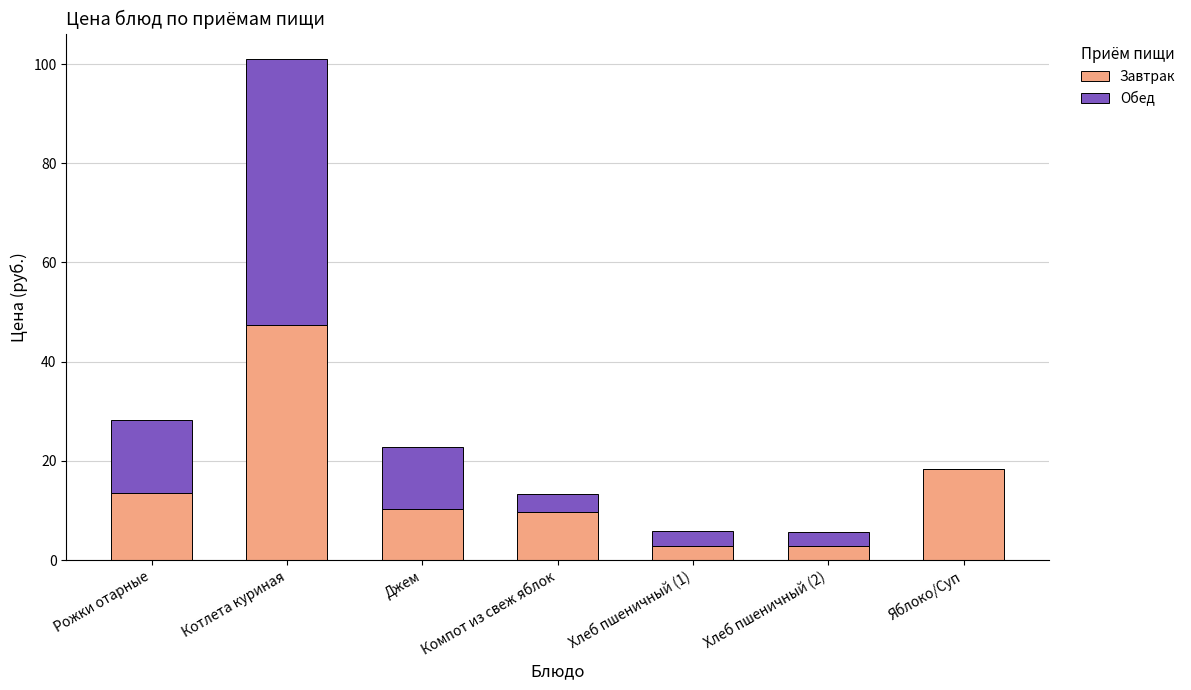

At which label is Завтрак closest to 25?

Яблоко/Суп